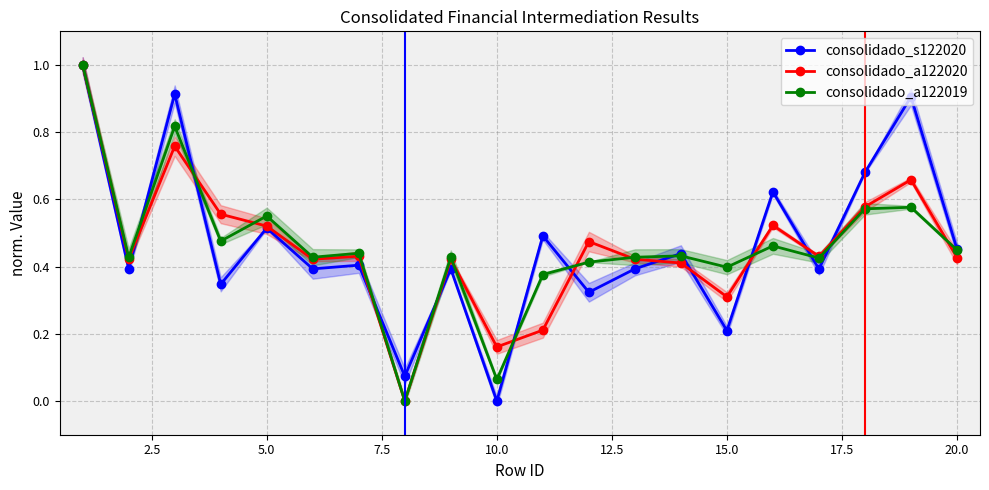

At how many categories does at least one series exceed 0?

20